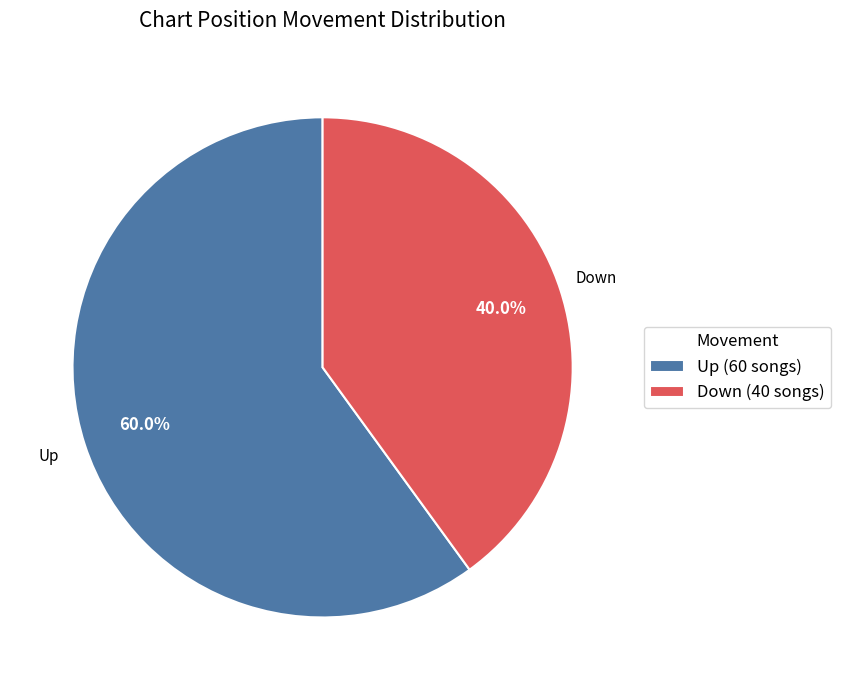

Count the number of slices in the pie.

2